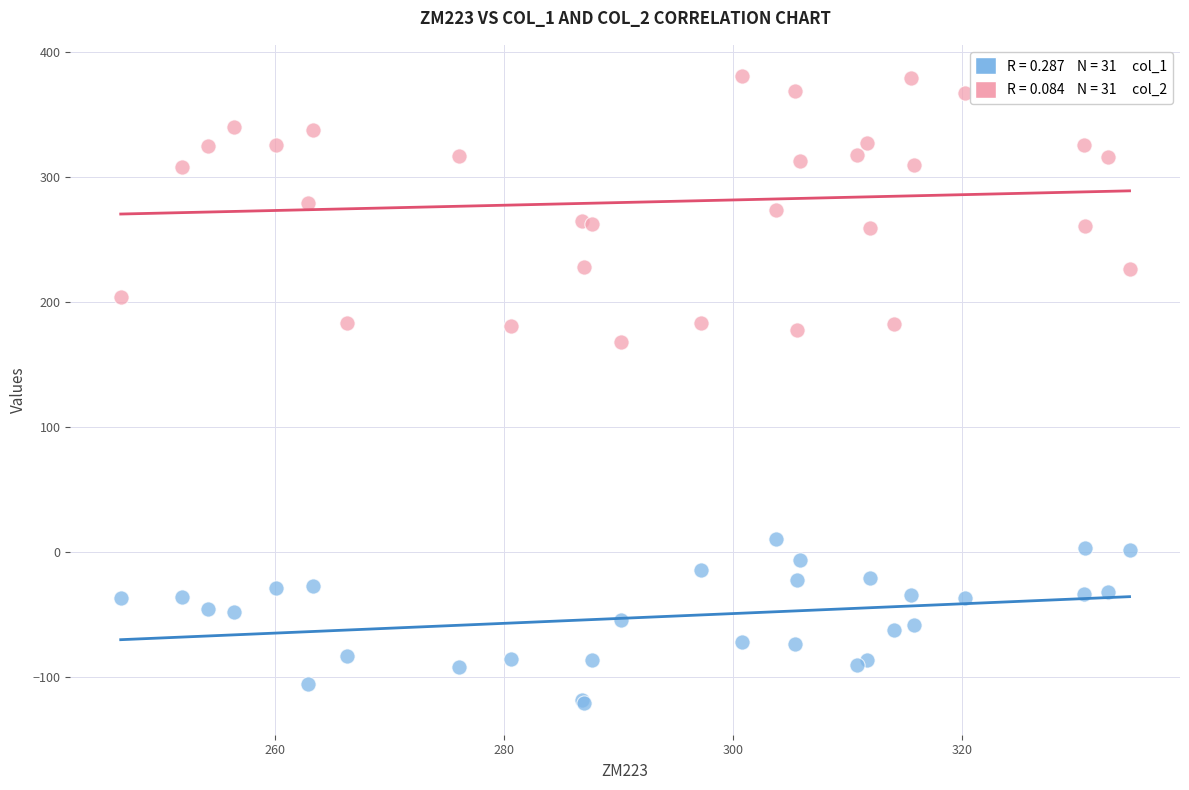

Across all series, what Y value is closest to 129?

168.3